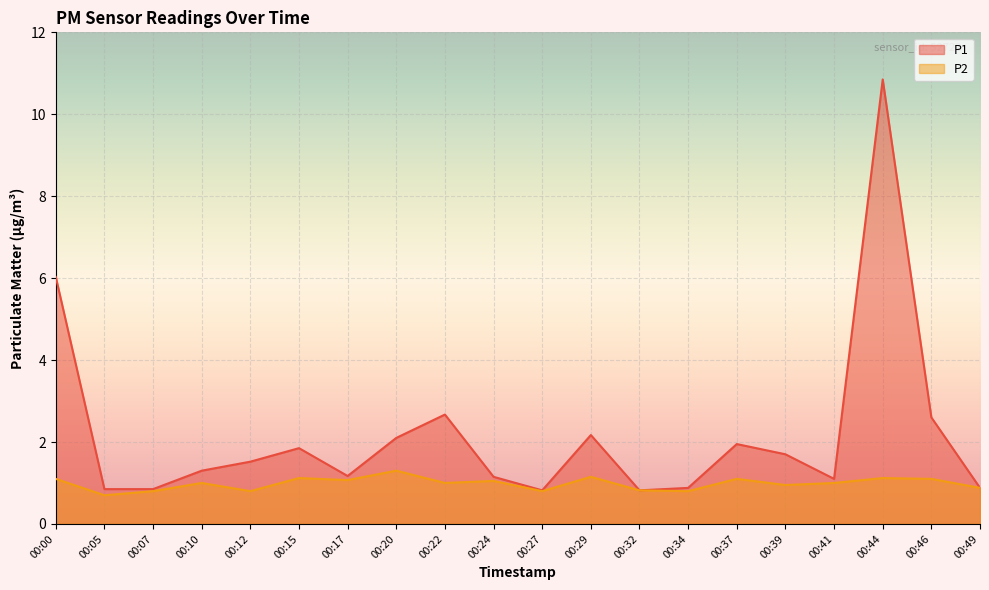

Reading left to right, transcribe all the data shown in this chart.

P1: 00:00=6.0	00:05=0.8	00:07=0.8	00:10=1.3	00:12=1.5	00:15=1.9	00:17=1.2	00:20=2.1	00:22=2.7	00:24=1.1	00:27=0.8	00:29=2.2	00:32=0.8	00:34=0.9	00:37=1.9	00:39=1.7	00:41=1.1	00:44=10.8	00:46=2.6	00:49=0.9
P2: 00:00=1.1	00:05=0.7	00:07=0.8	00:10=1.0	00:12=0.8	00:15=1.1	00:17=1.1	00:20=1.3	00:22=1.0	00:24=1.1	00:27=0.8	00:29=1.1	00:32=0.8	00:34=0.8	00:37=1.1	00:39=0.9	00:41=1.0	00:44=1.1	00:46=1.1	00:49=0.9